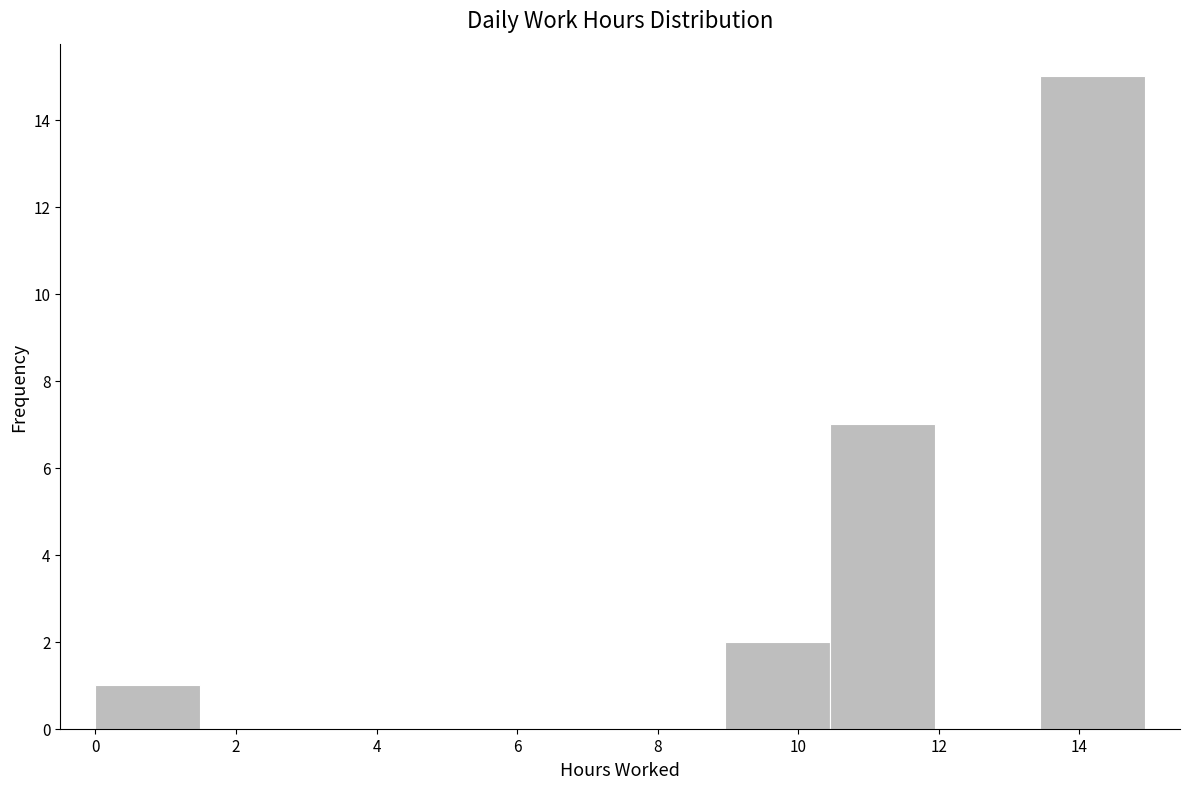

What is the height of the bar covering 13.4 to 15.0 on the x-axis? Neither the bar edges nor the heights are printed on the chart, so give them approximately, as read against the axes.

15